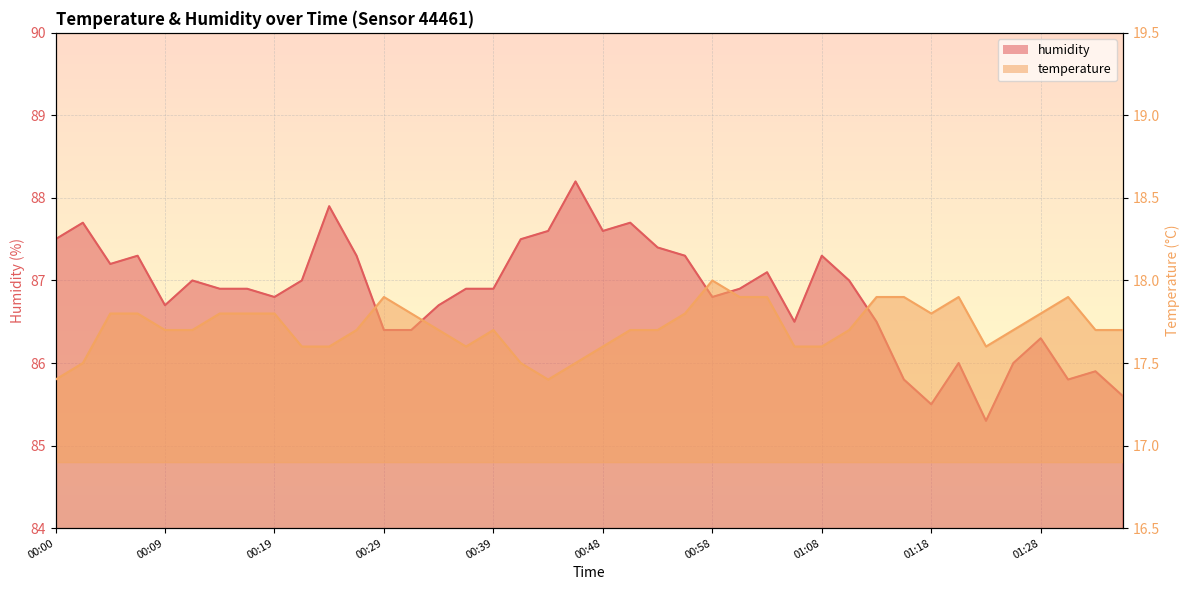

What is the label of the 32nd point from the right?

00:19